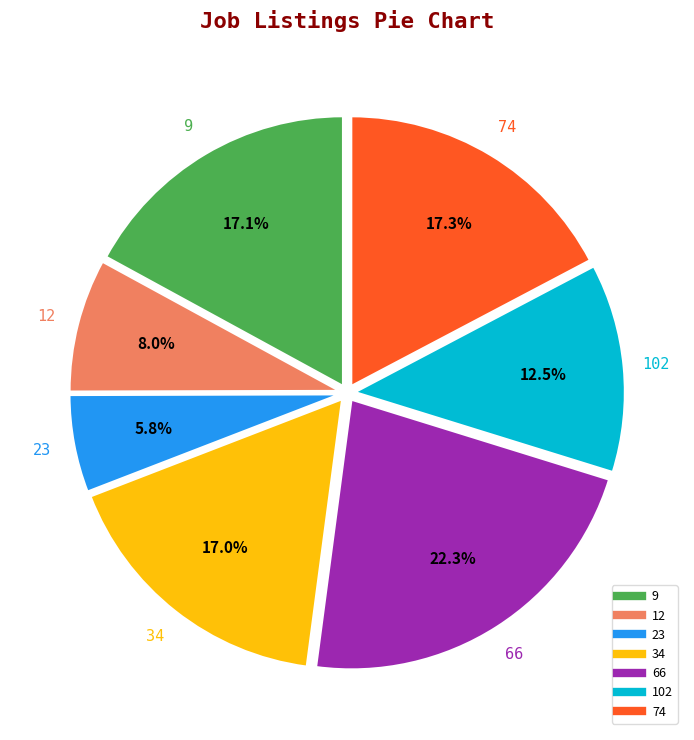

To the nearest percent, what percentage of the pie is 23?

6%